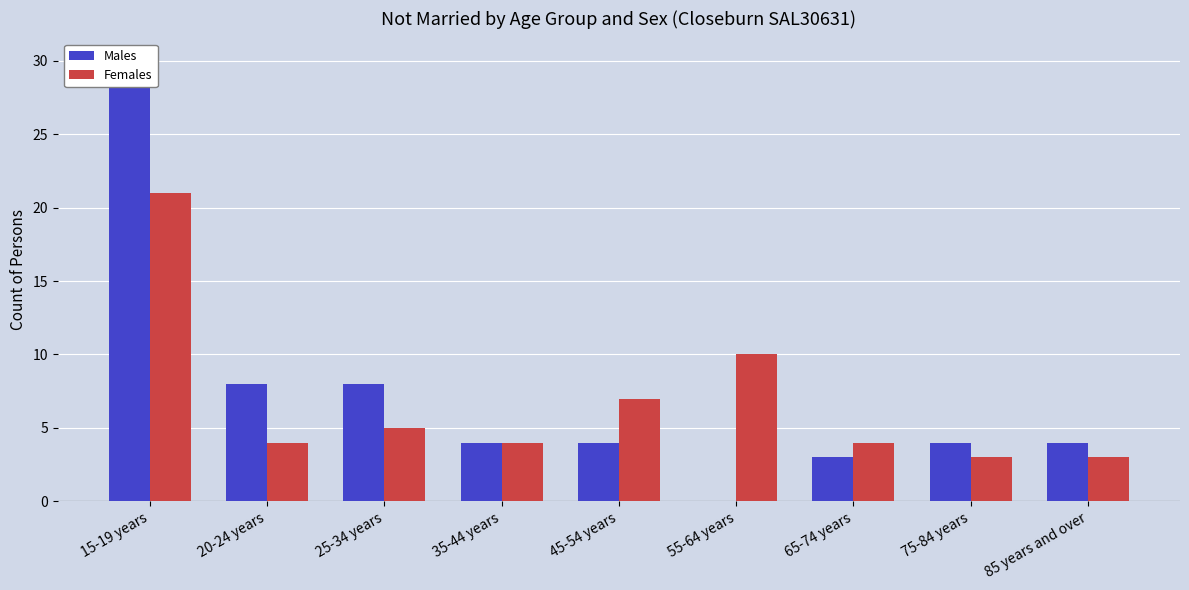

Are the bars grouped side by side (vs. stacked)?

Yes